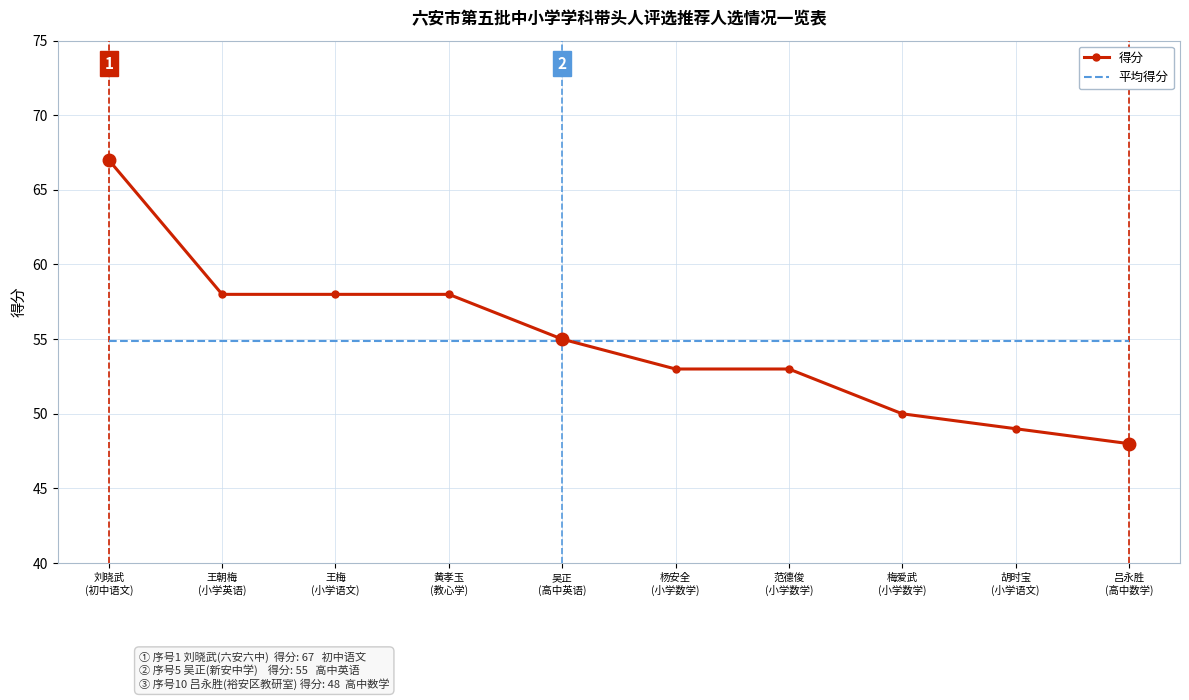

Which series has the largest range (max minus min)?

得分